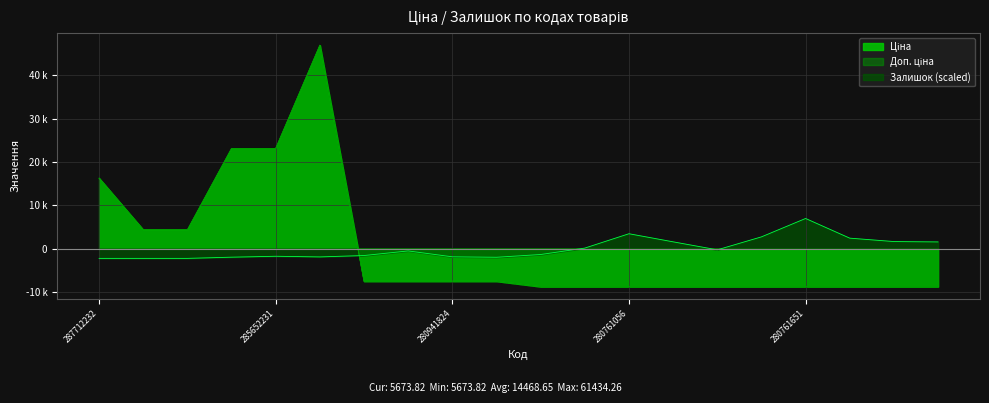

Which series ends up on top after the final intersection of Залишок and Ціна?

Залишок